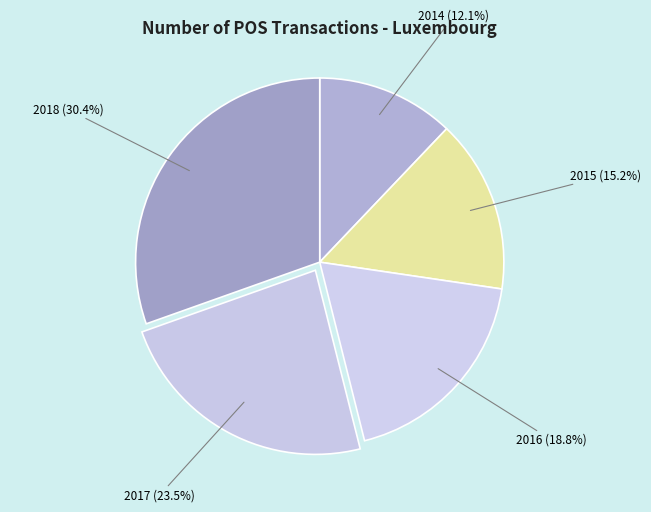

True or false: 2018 accounts for 41% of the total.

False